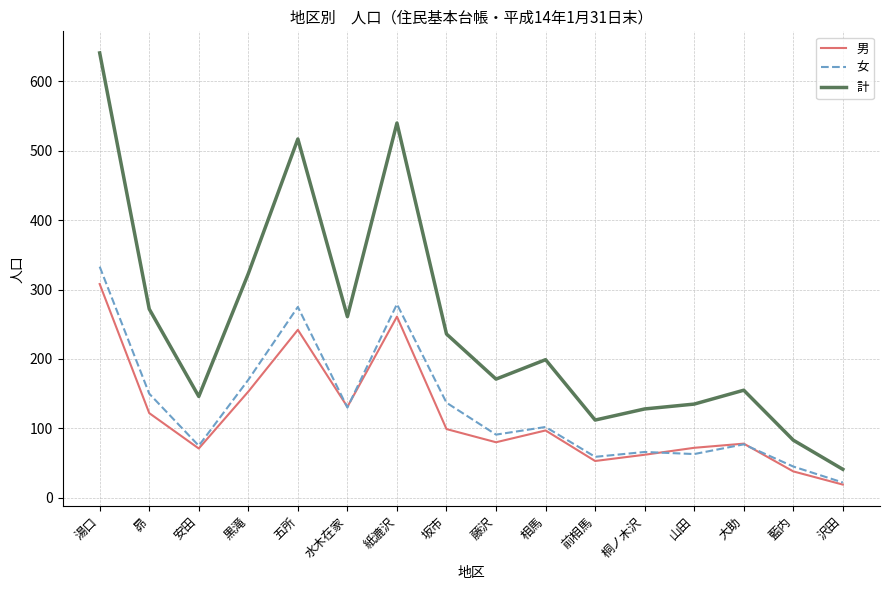

List the series in order of their peak value, lowest first.

男, 女, 計